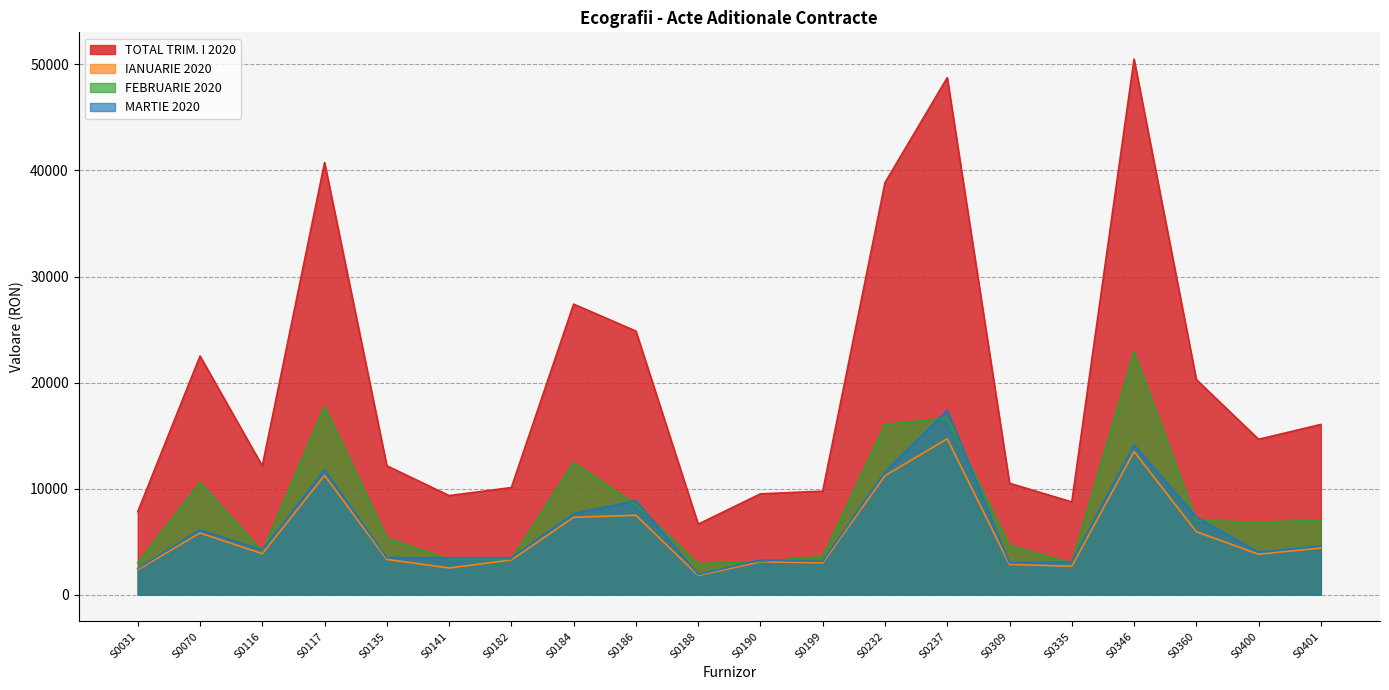

Count the number of data series in this chart.

4